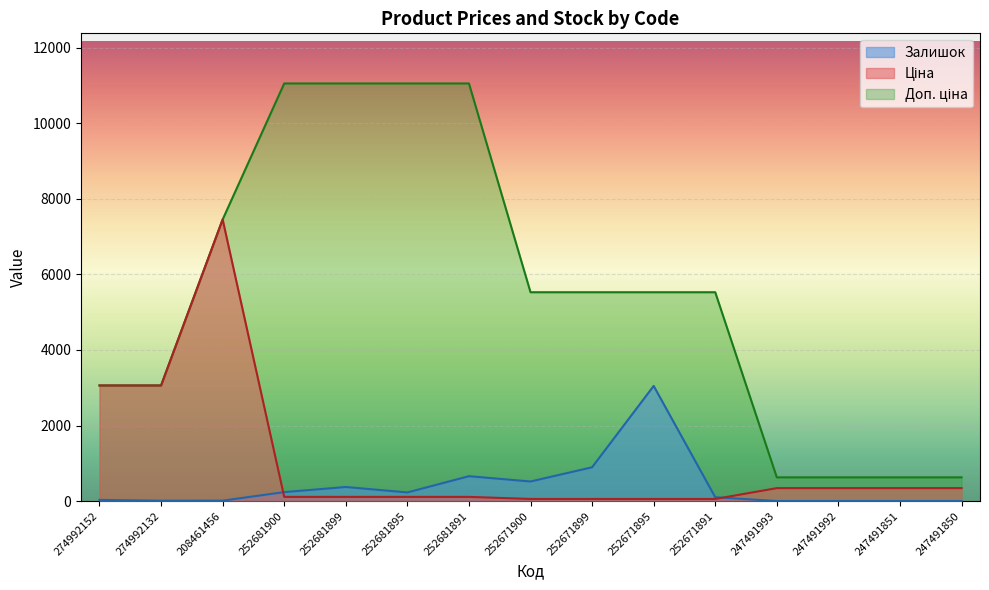

The value of Доп. ціна at 252681899 is 11055.0. True or false?

True